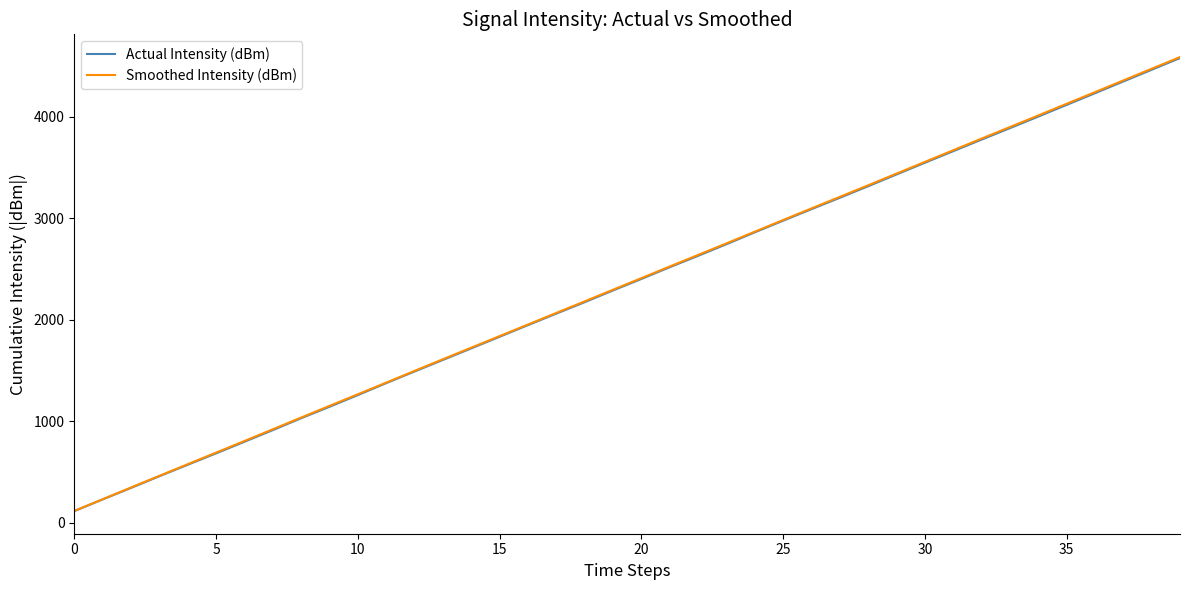

True or false: Actual Intensity (dBm) and Smoothed Intensity (dBm) intersect in this chart.

False